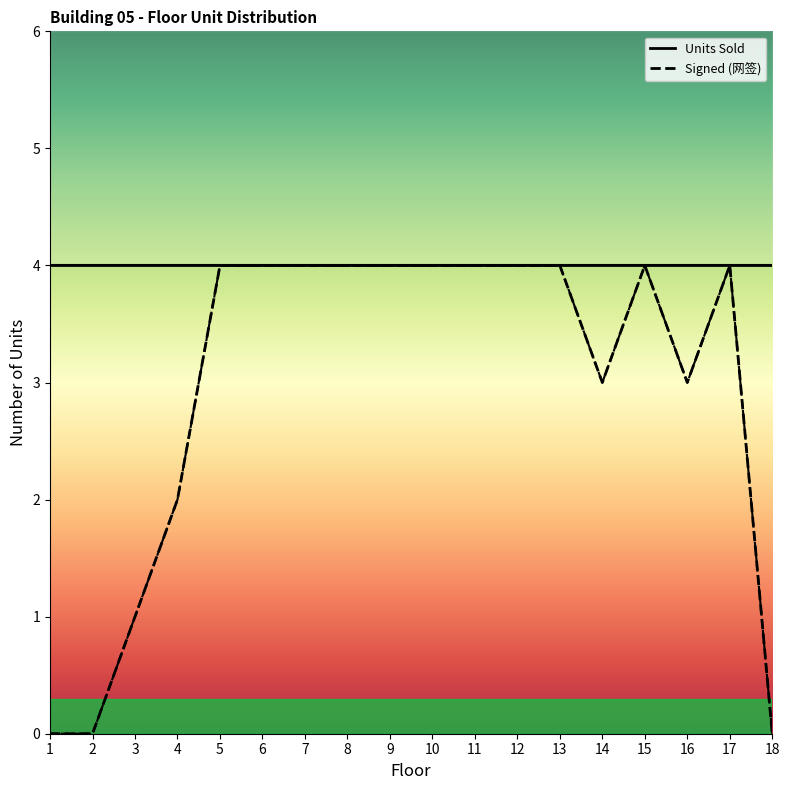

What is the difference between the maximum and second lowest values?

4